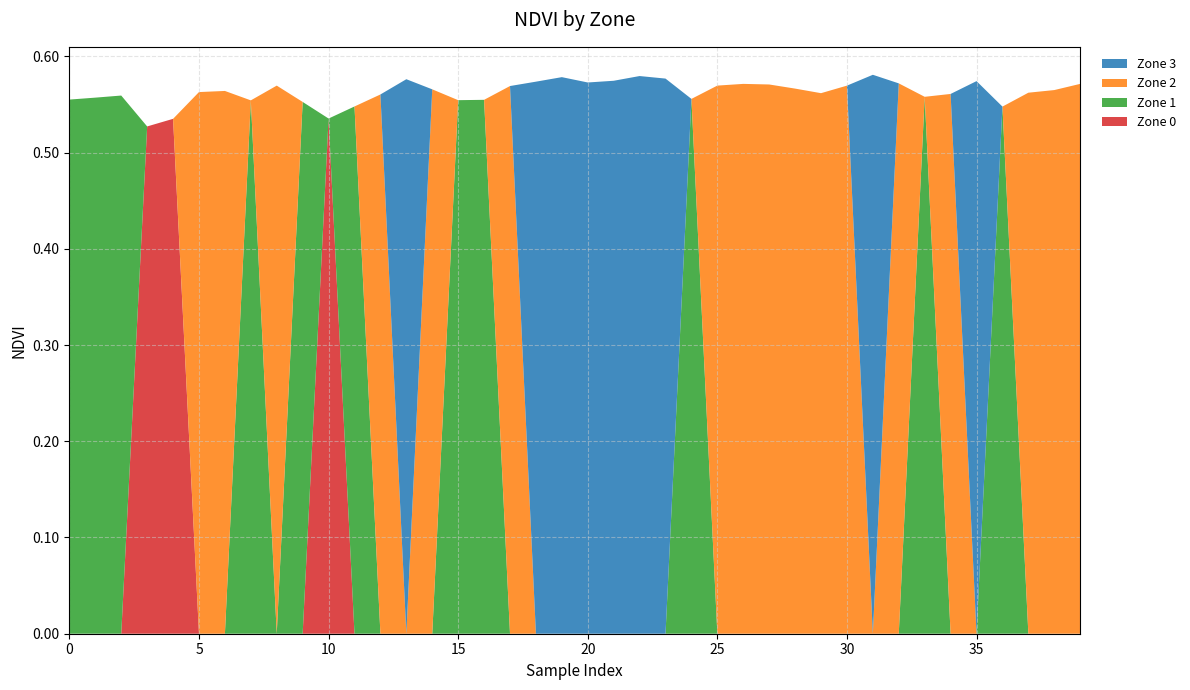

What are all the series names shown in the legend?

Zone 3, Zone 2, Zone 1, Zone 0